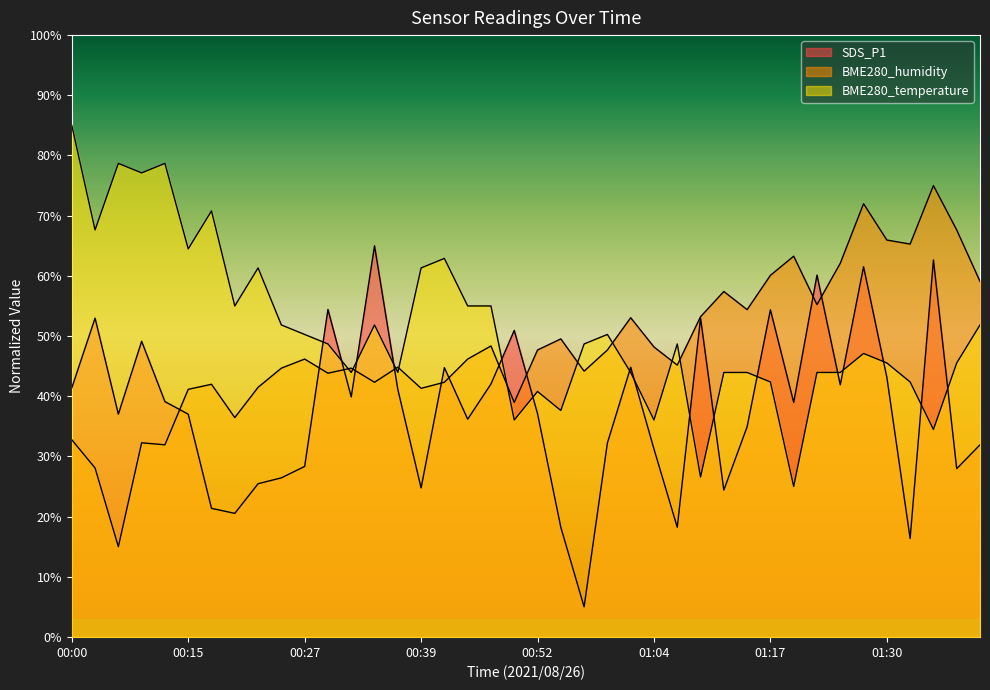

Read the BME280_humidity value at 01:32.

65.3